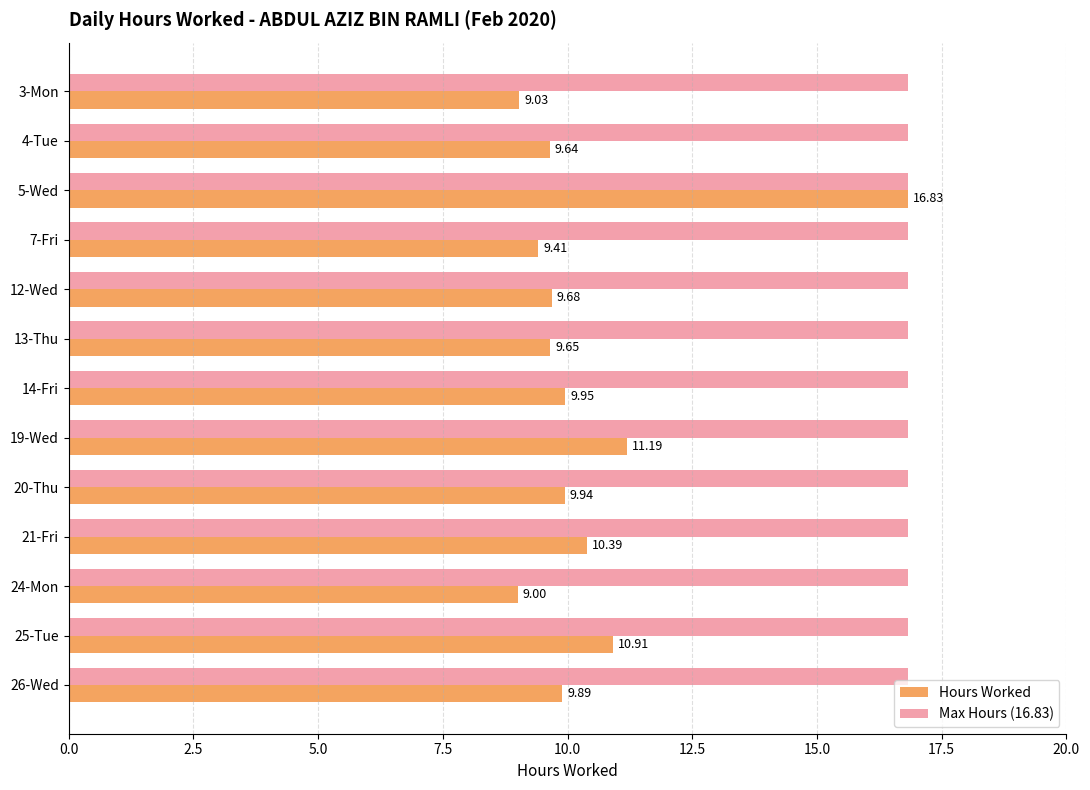

Between 3-Mon and 25-Tue, which series saw the biggest shift?

Hours Worked